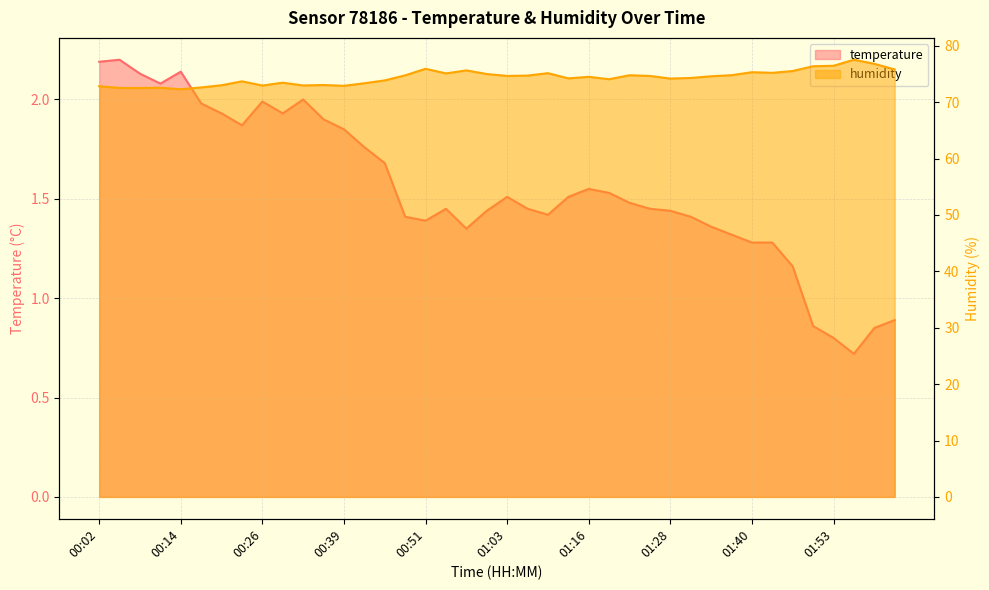

True or false: temperature and humidity cross at least once.

False